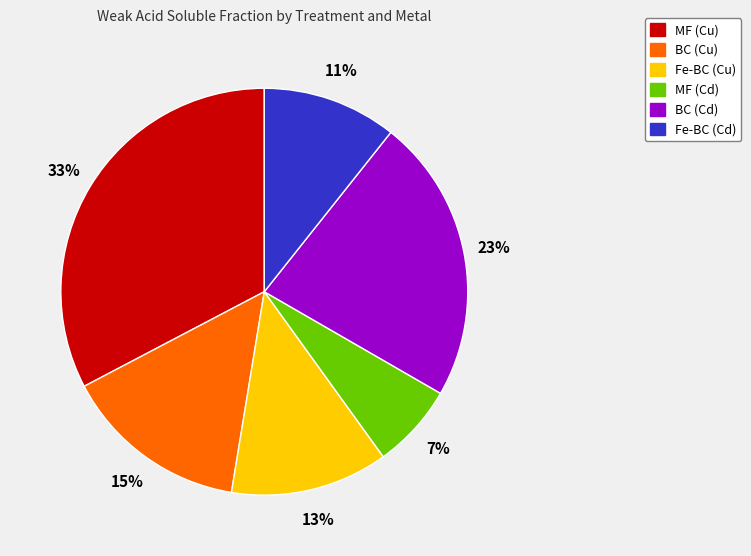

How many segments does this pie chart have?

6